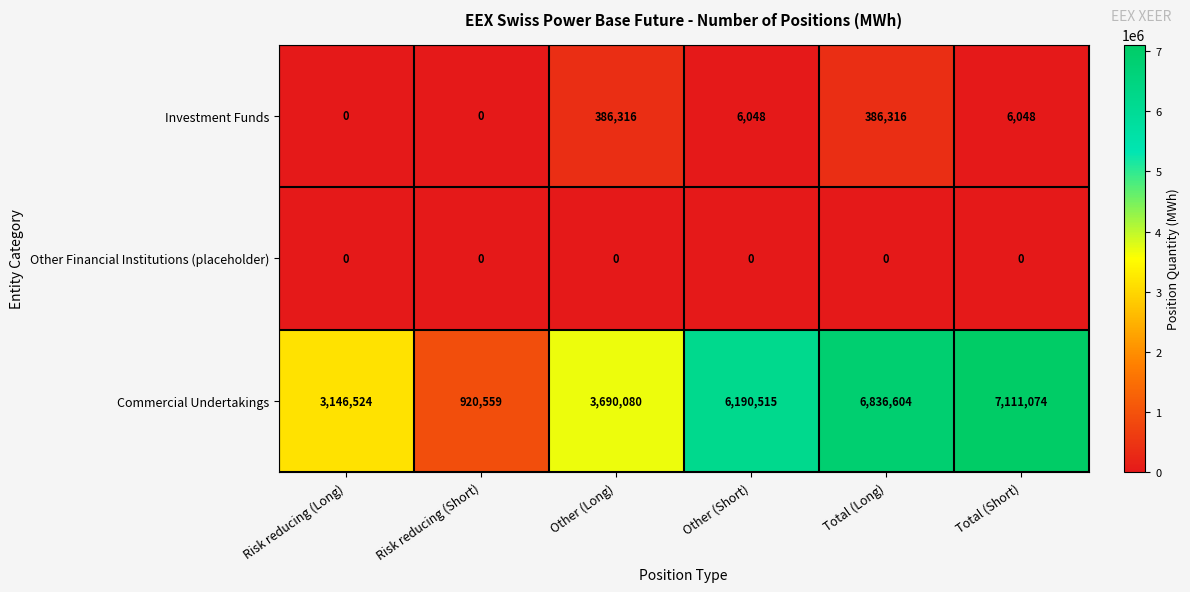

True or false: Investment Funds has a value of 386316 at Other (Long).

True